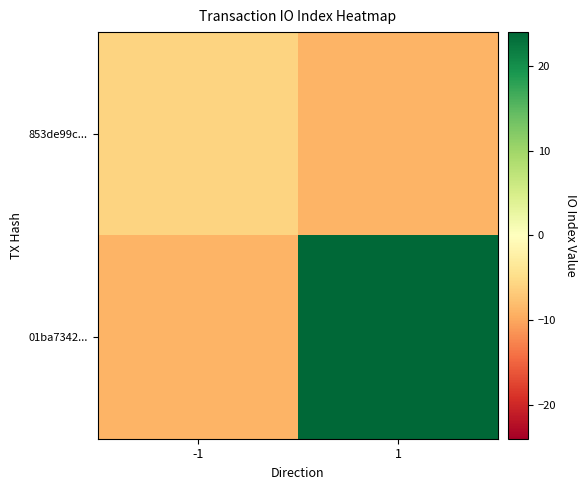

Which series has the largest total across all categories?

01ba7342...